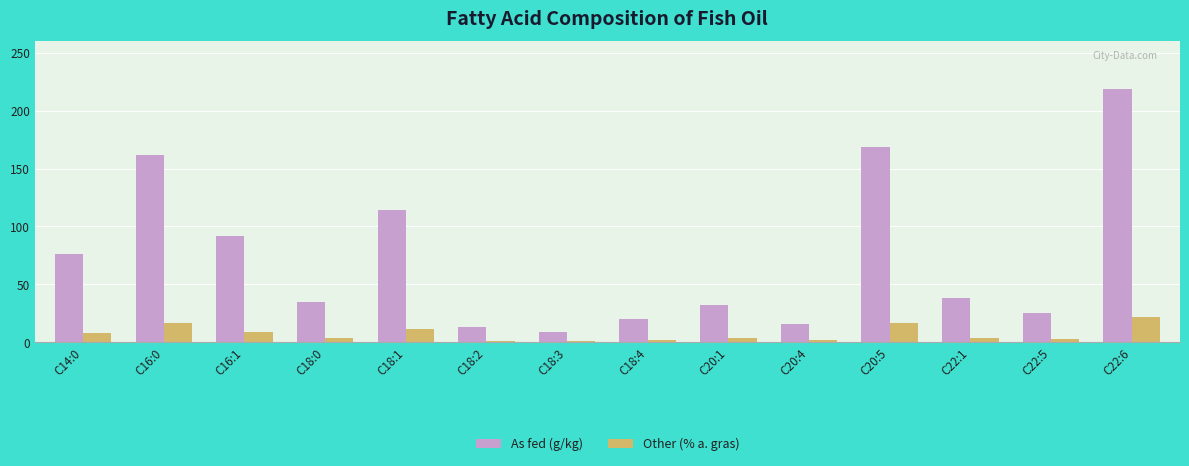

At C14:0, list the series in order from smallest to largest.

Other (% a. gras), As fed (g/kg)